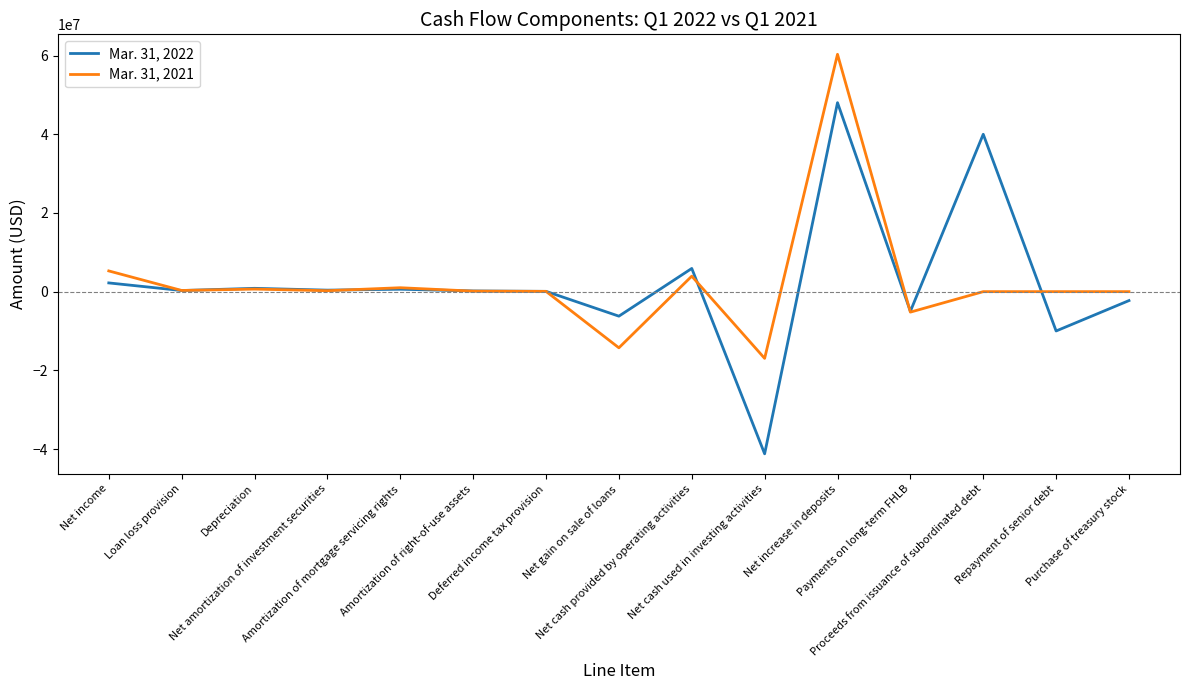

Which series has the widest spread of values?

Mar. 31, 2022